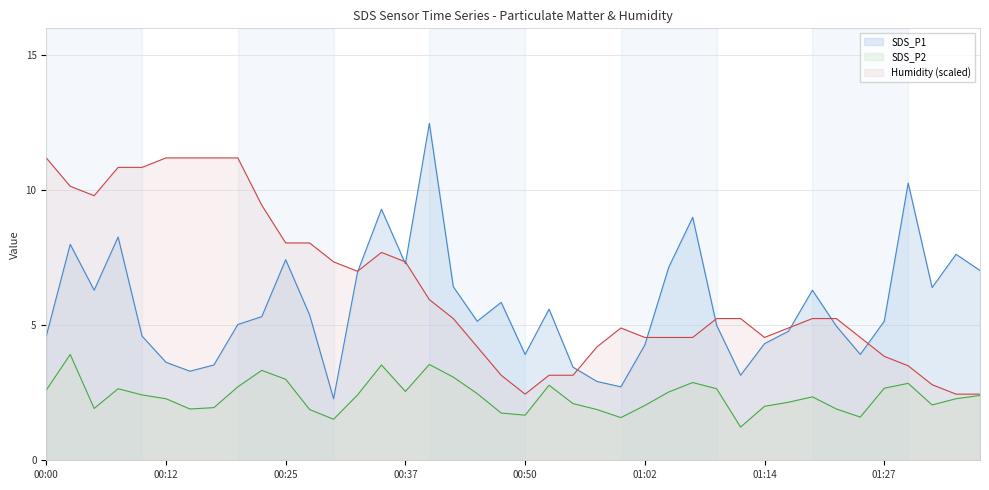

What is the label of the 35th point from the right?

00:12